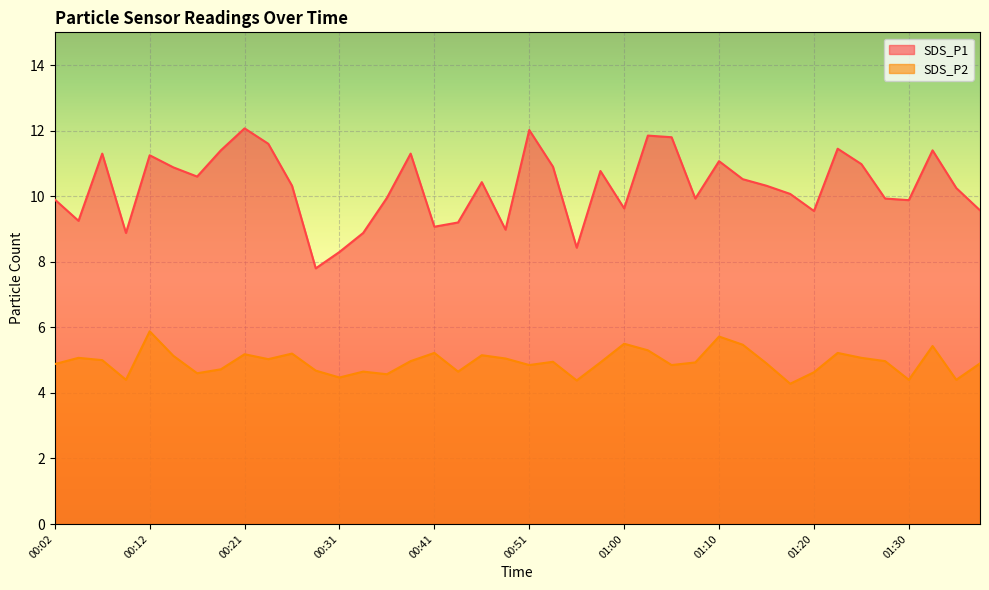

True or false: SDS_P1 has a value of 18.5 at 00:07.

False